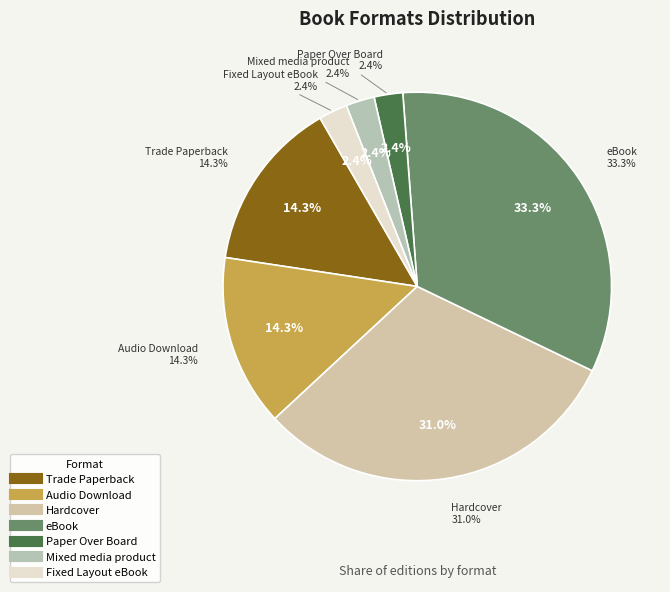

What is the largest slice in the pie chart?

eBook